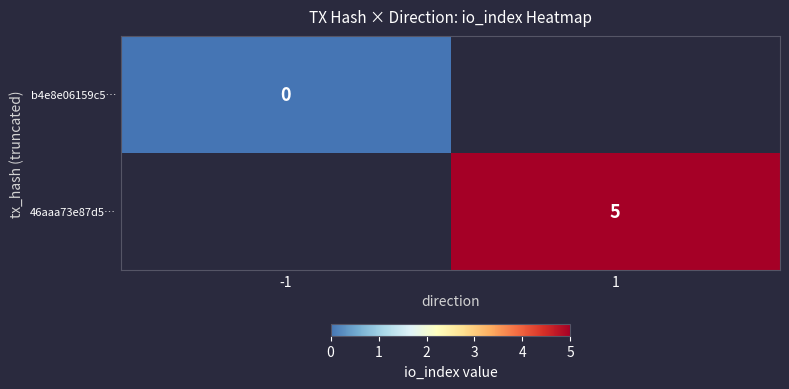

How many series are shown in this chart?

2